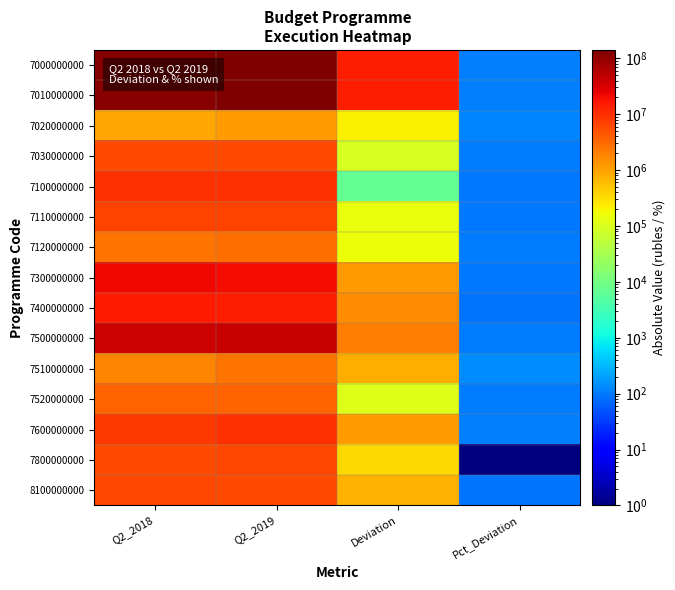

At which category is the sum across all series the highest?

Q2_2019